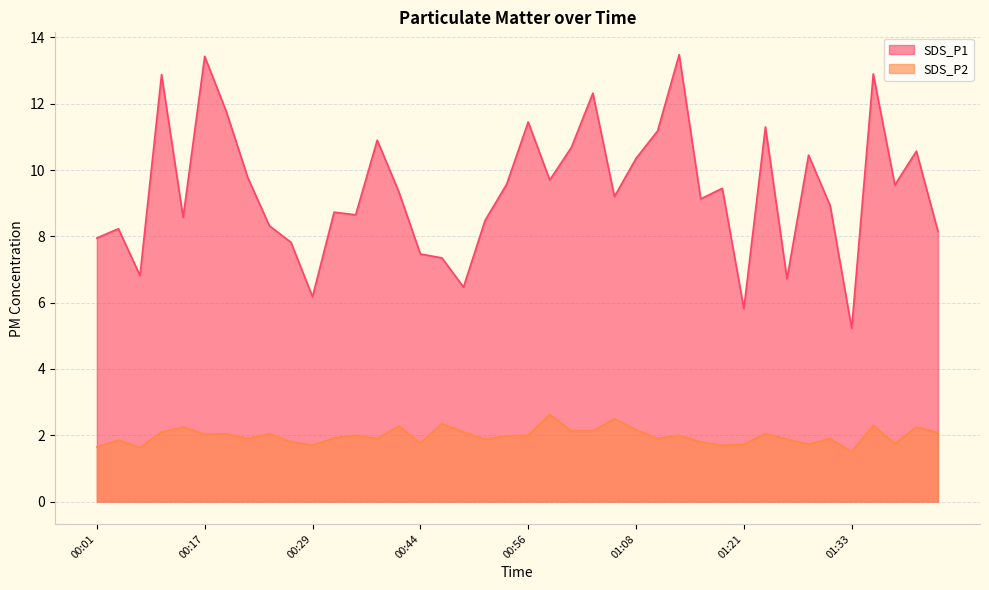

What is the label of the 32nd point from the right?

00:24